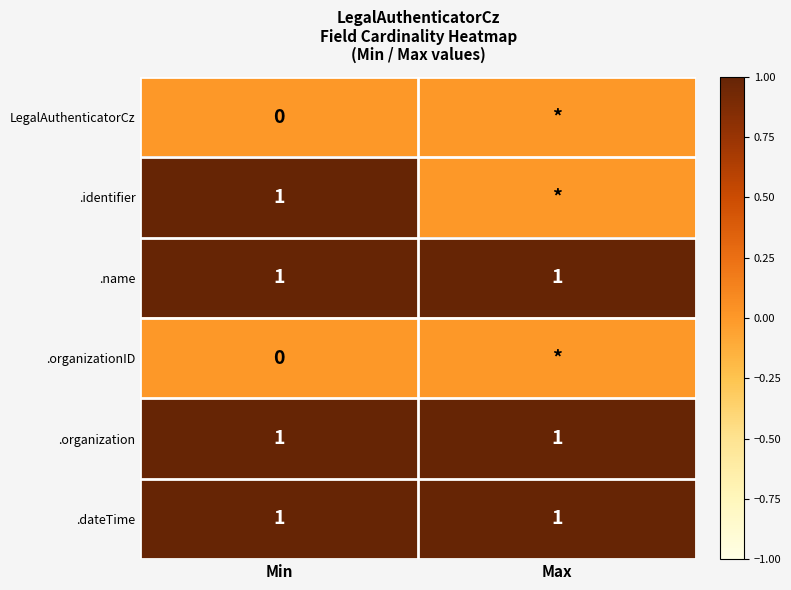

The .name series shows 2 at Max. True or false?

False